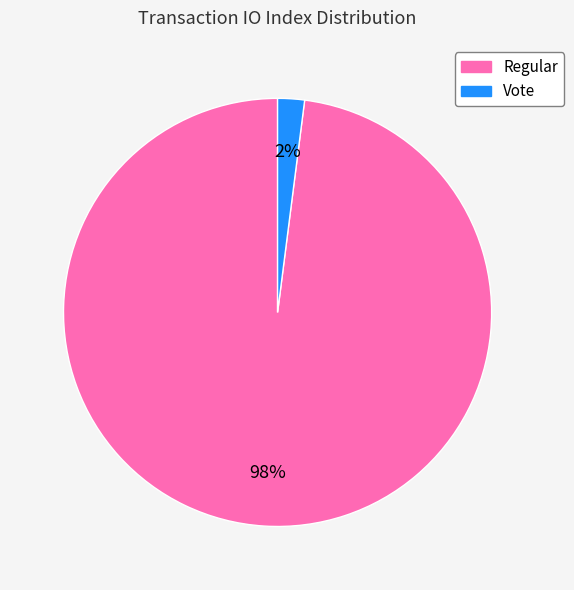

The Vote slice represents 2% of the pie. True or false?

True